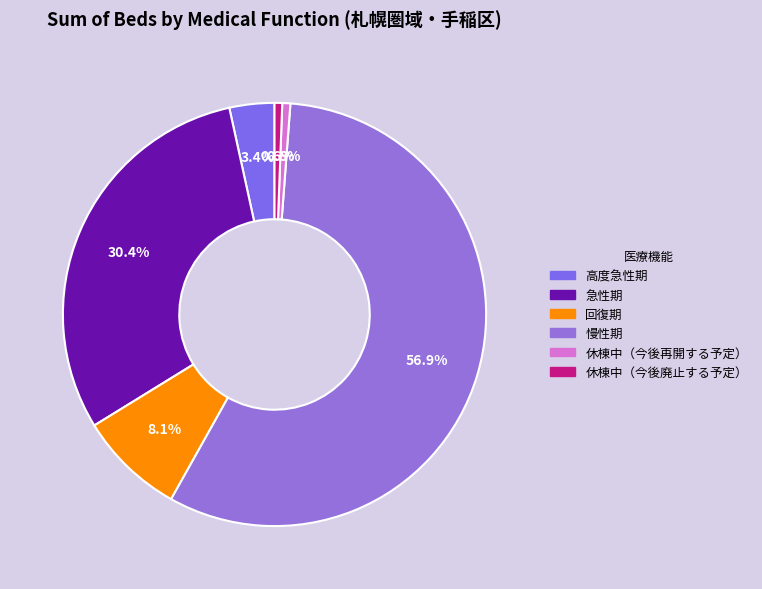

How many segments does this pie chart have?

6